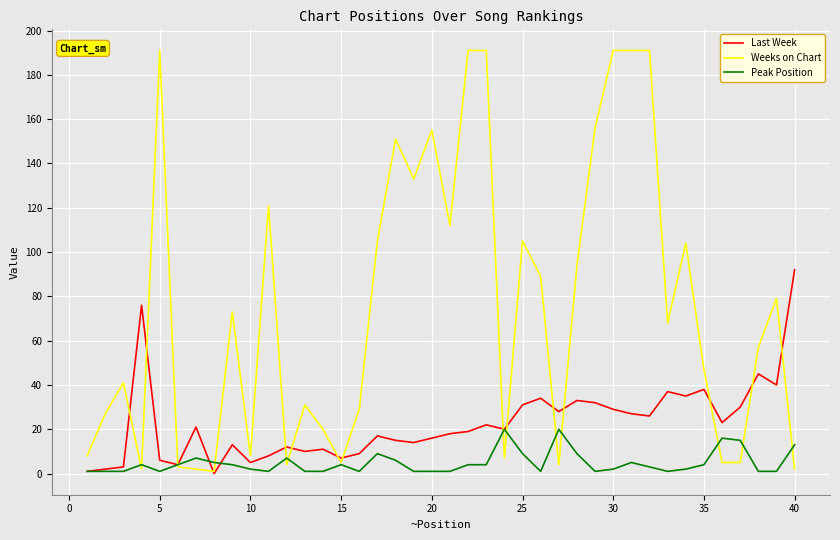

Which series has the largest range (max minus min)?

Weeks on Chart